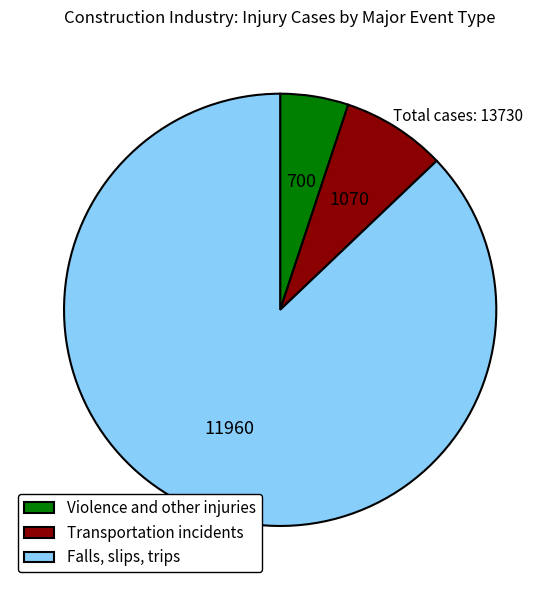

Does any single category account for the majority?

Yes